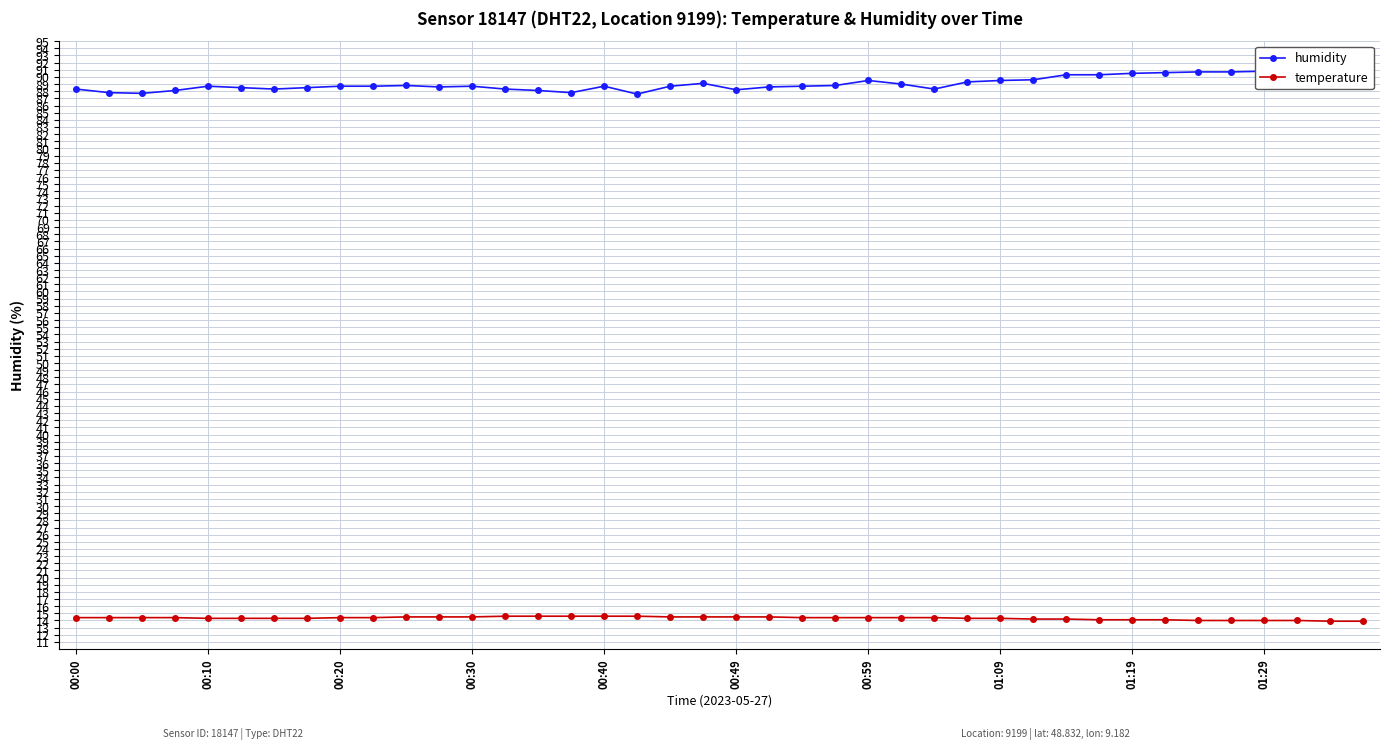

List the series in order of their overall mean, highest first.

humidity, temperature